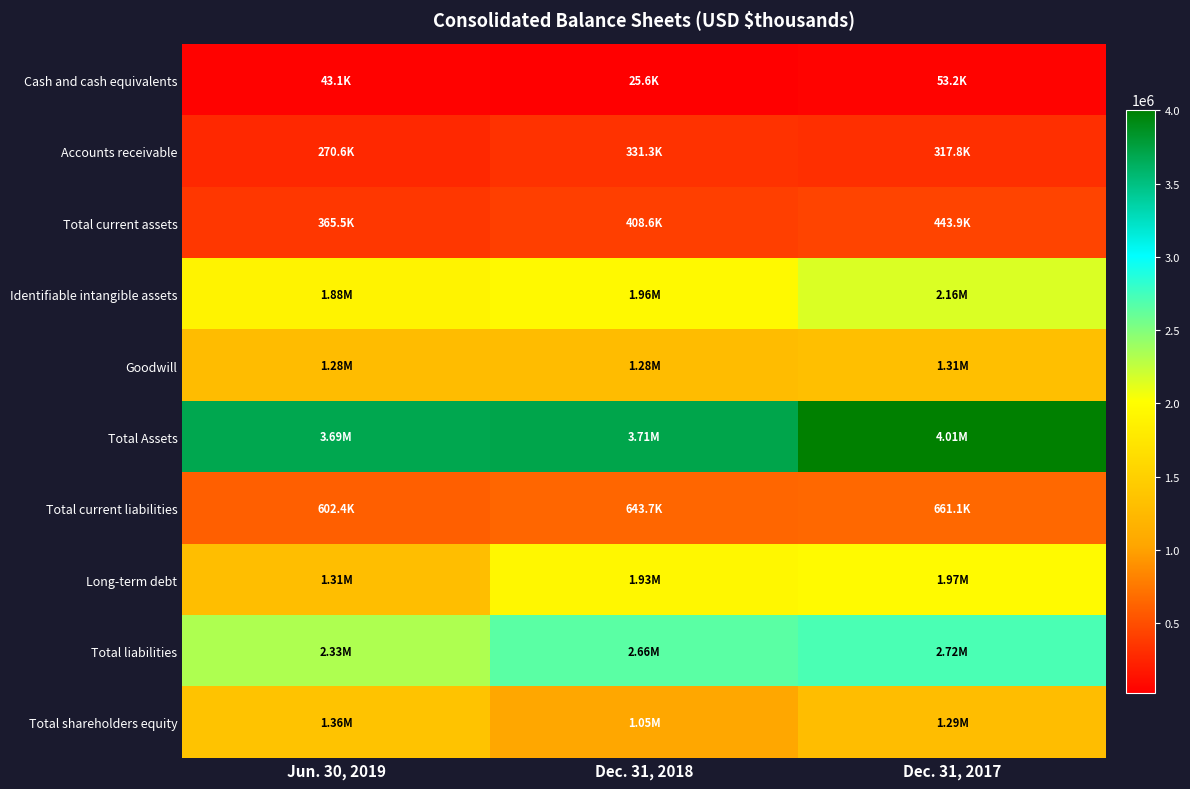

Which has a higher value, Dec. 31, 2017 or Jun. 30, 2019?

Dec. 31, 2017